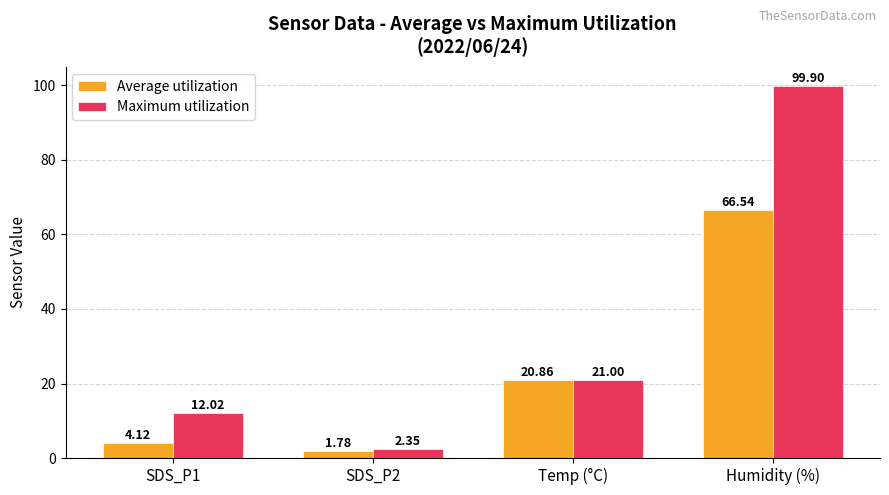

Are the bars grouped side by side (vs. stacked)?

Yes